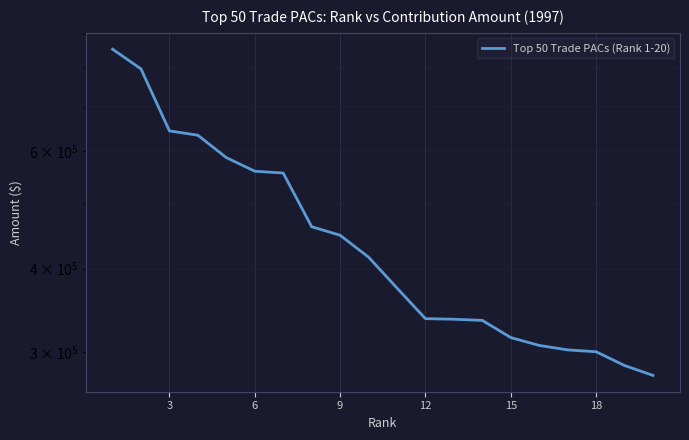

How many values are below 416219?

10